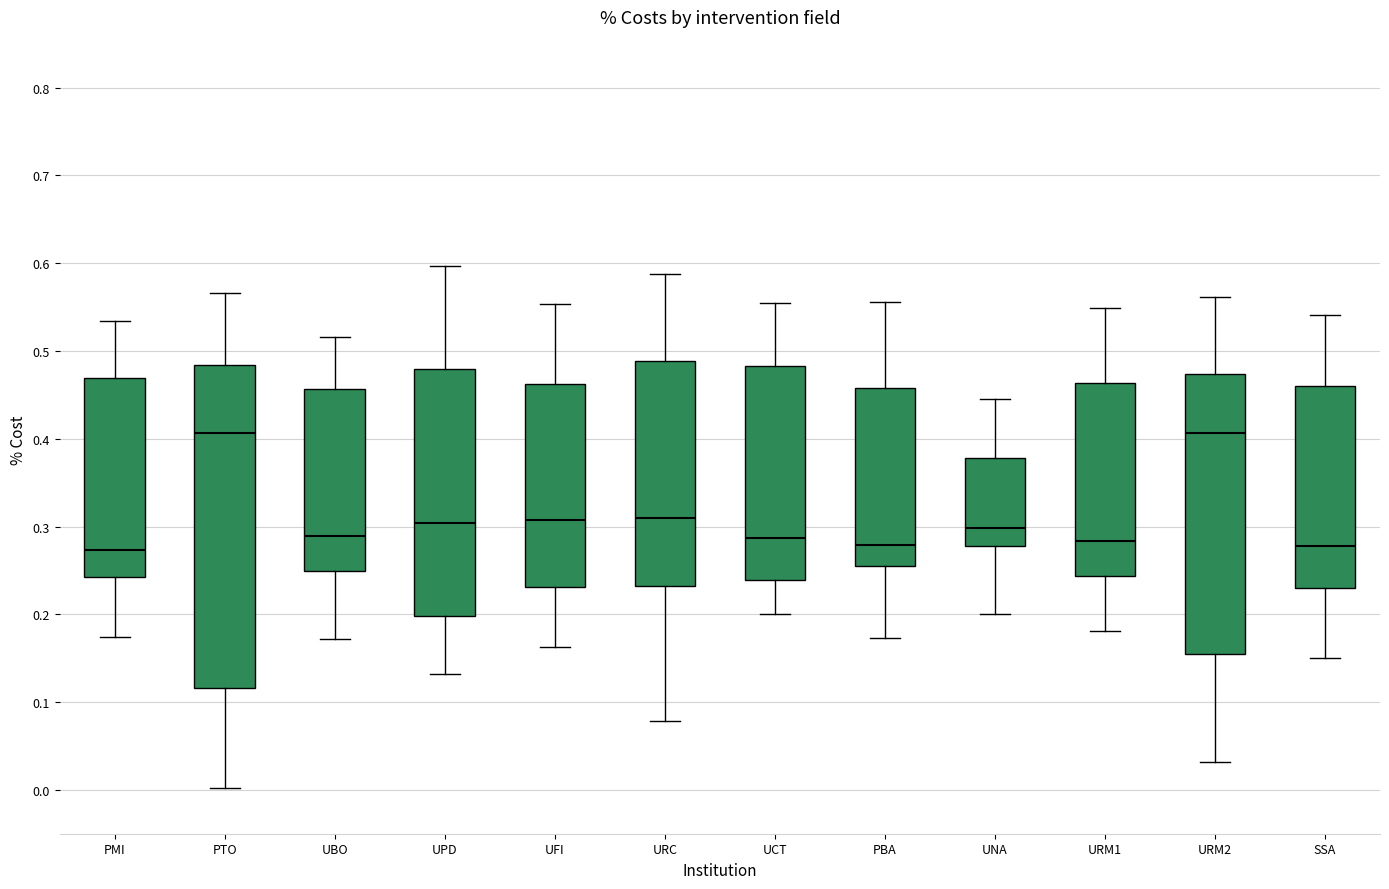

Reading left to right, transcribe this box plot: for each box, give where its median line is, the range the box spans, and where its two whiskers end, as read against the y-axis. The values are not printed on the chart, so give them approximately, as read against the axis.

PMI: median 0.29, box 0.23 to 0.48, whiskers 0.16 to 0.56
PTO: median 0.37, box 0.16 to 0.49, whiskers 0.01 to 0.55
UBO: median 0.30, box 0.24 to 0.48, whiskers 0.16 to 0.54
UPD: median 0.29, box 0.21 to 0.45, whiskers 0.07 to 0.56
UFI: median 0.29, box 0.24 to 0.47, whiskers 0.14 to 0.62
URC: median 0.30, box 0.24 to 0.49, whiskers 0.13 to 0.60
UCT: median 0.28, box 0.25 to 0.44, whiskers 0.14 to 0.59
PBA: median 0.28, box 0.23 to 0.47, whiskers 0.15 to 0.57
UNA: median 0.32, box 0.29 to 0.39, whiskers 0.21 to 0.47
URM1: median 0.28, box 0.25 to 0.48, whiskers 0.15 to 0.57
URM2: median 0.40, box 0.11 to 0.45, whiskers 0.04 to 0.54
SSA: median 0.29, box 0.24 to 0.50, whiskers 0.18 to 0.57